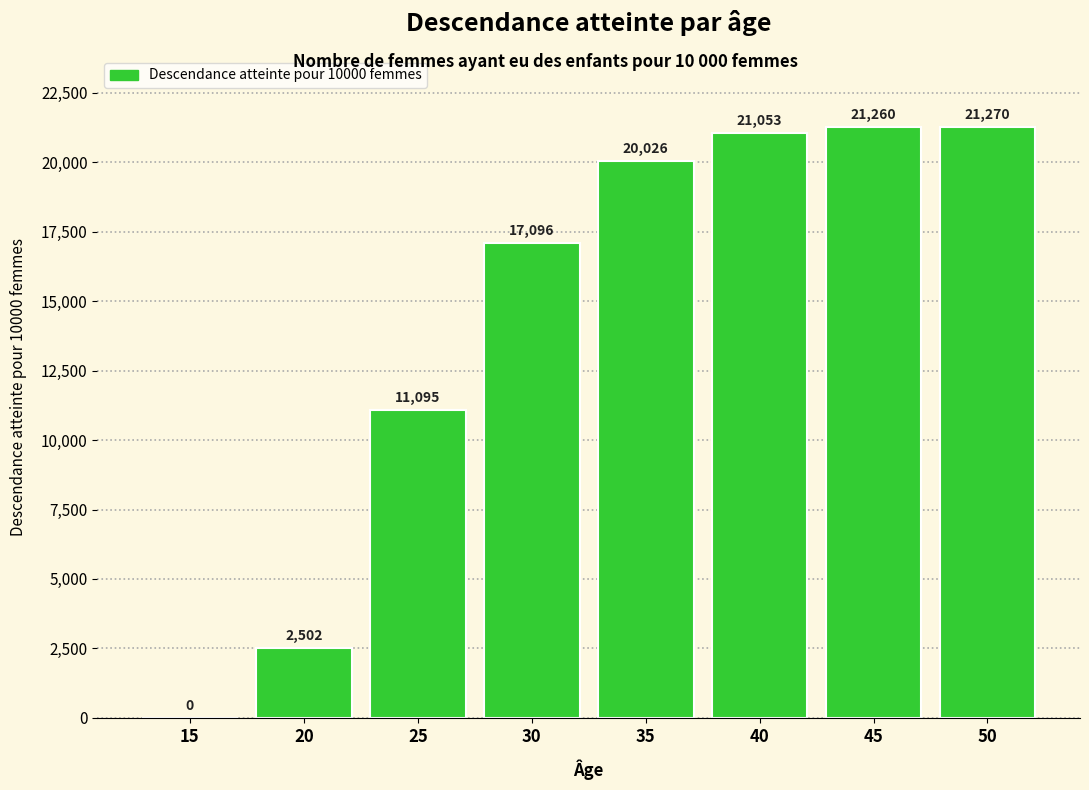

Reading right to left, extract all data points from this chart.

50=21270	45=21260	40=21053	35=20026	30=17096	25=11095	20=2502	15=0